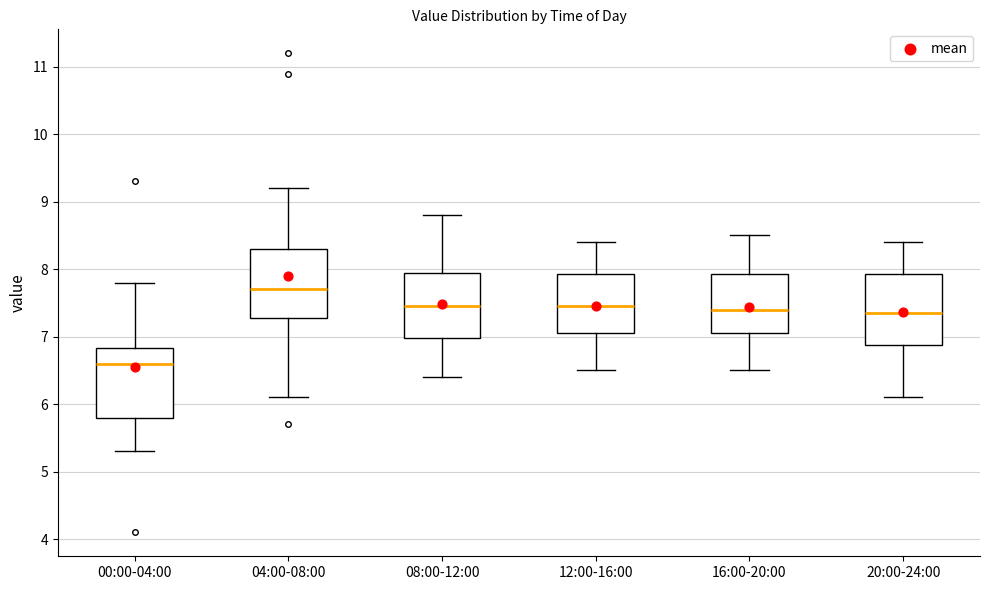

Reading left to right, transcribe this box plot: for each box, give where its median line is, the range the box spans, and where its two whiskers end, as read against the y-axis. The values are not printed on the chart, so give them approximately, as read against the axis.

00:00-04:00: median 6.6, box 5.8 to 6.8, whiskers 5.3 to 7.8
04:00-08:00: median 7.7, box 7.3 to 8.3, whiskers 6.1 to 9.2
08:00-12:00: median 7.5, box 7.0 to 8.0, whiskers 6.4 to 8.8
12:00-16:00: median 7.5, box 7.1 to 7.9, whiskers 6.5 to 8.4
16:00-20:00: median 7.4, box 7.1 to 7.9, whiskers 6.5 to 8.5
20:00-24:00: median 7.4, box 6.9 to 7.9, whiskers 6.1 to 8.4